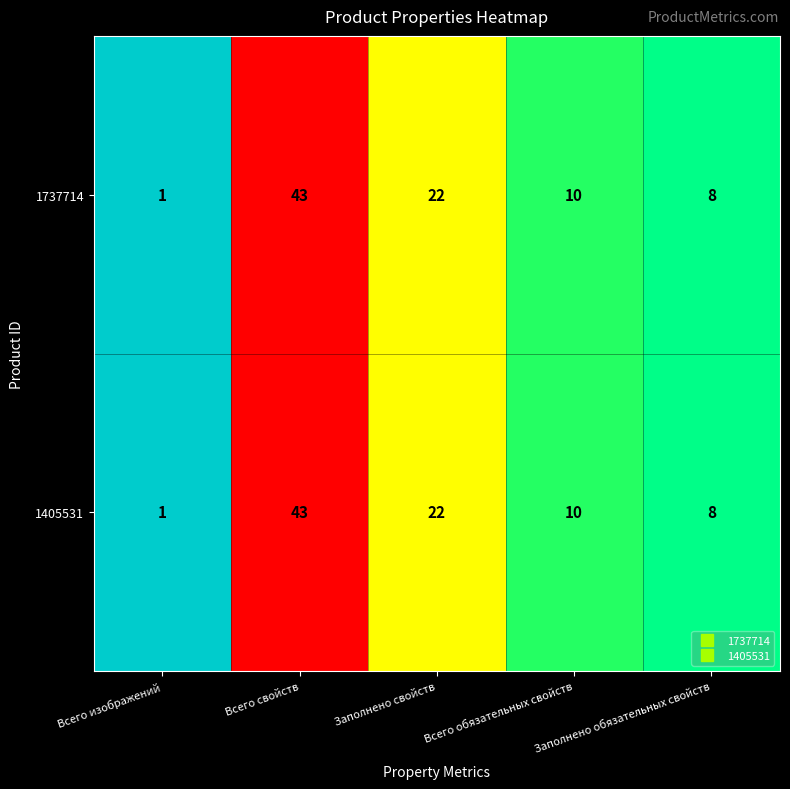

What is the greatest value displayed?

43